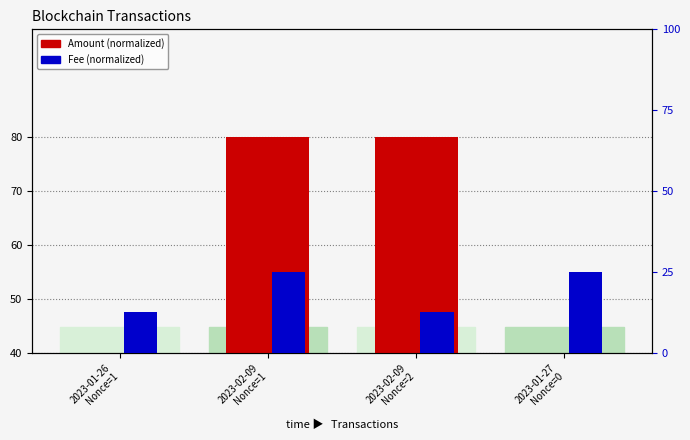

Which series changed the most between 2023-02-09
Nonce=1 and 2023-02-09
Nonce=2?

Fee (normalized)